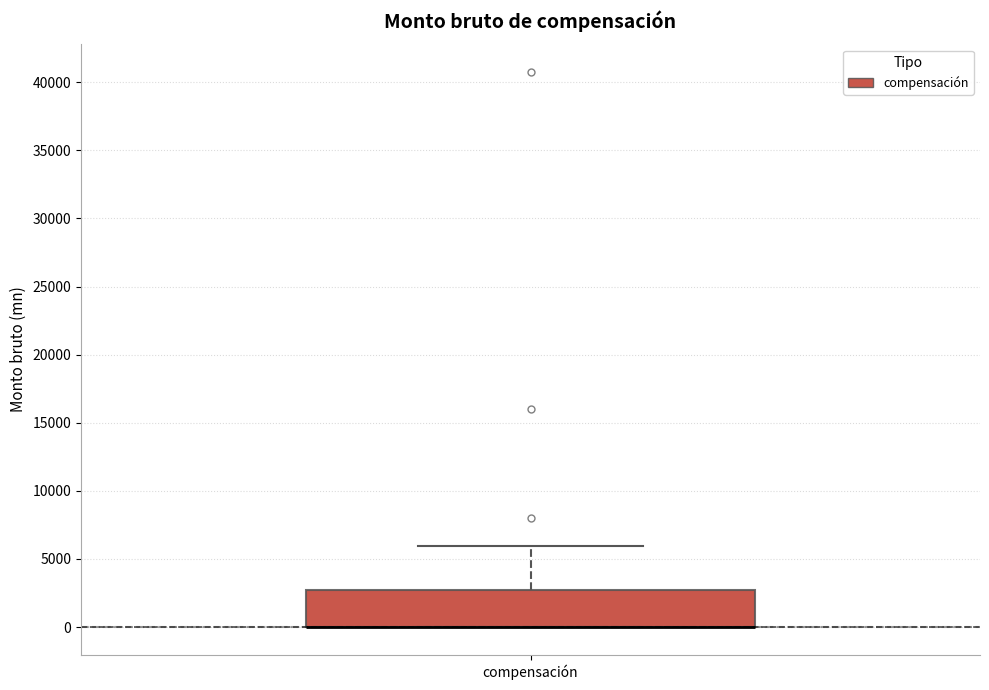

Read this box plot against the y-axis: the position of the median line, the range covered by the box, and the ends of both whiskers. The values are not printed on the chart, so give them approximately, as read against the axis.

median 0 (drawn on the box's lower edge), box 0 to 3000, whiskers 0 to 6000